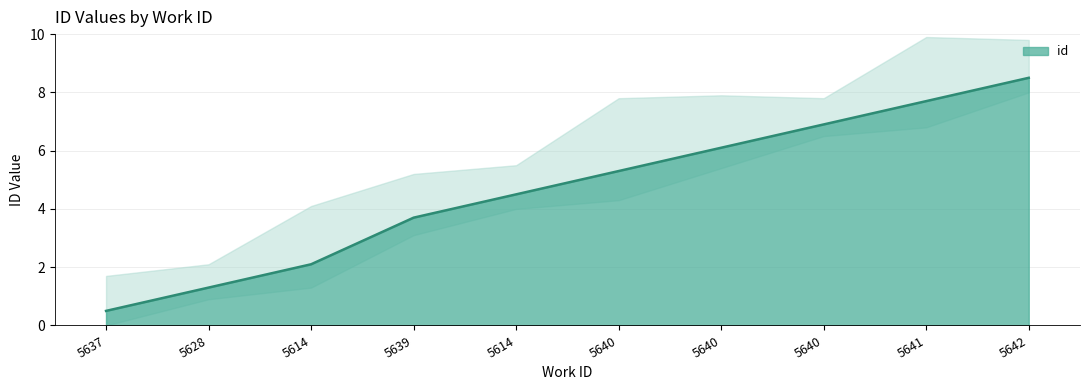

What is the value of the 3rd point from the left?

2.1